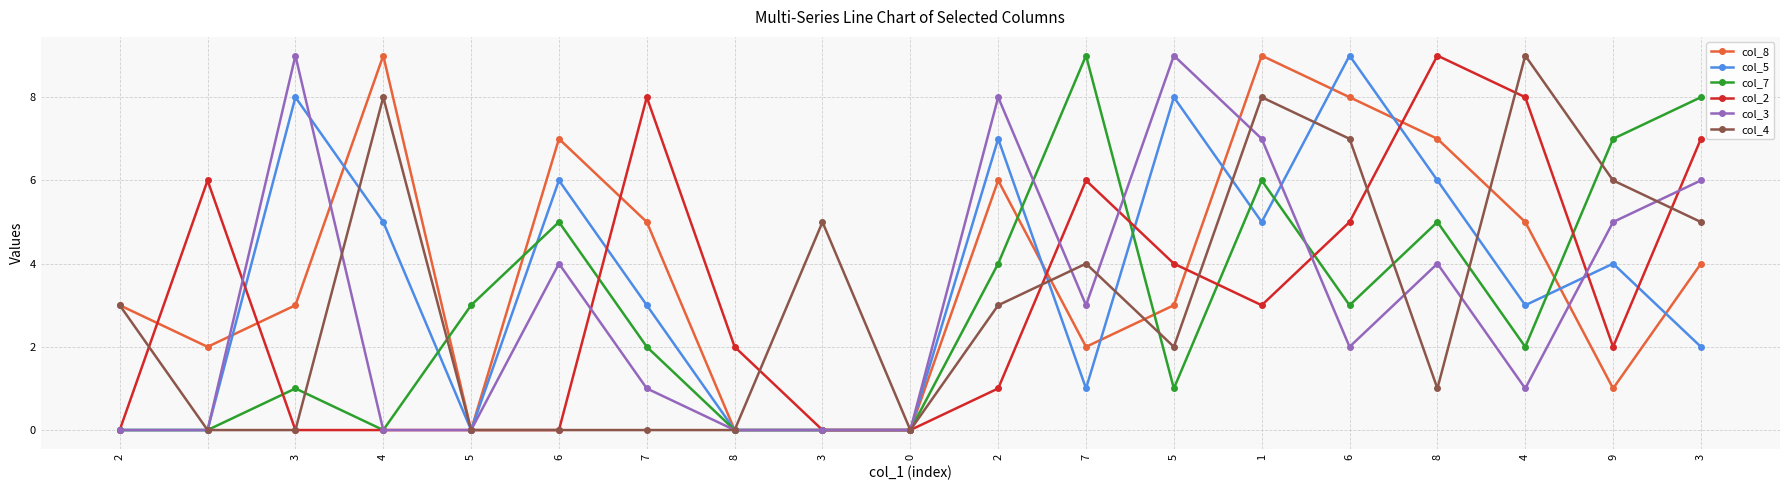

True or false: col_5 has more than 1 interior local peaks.

True